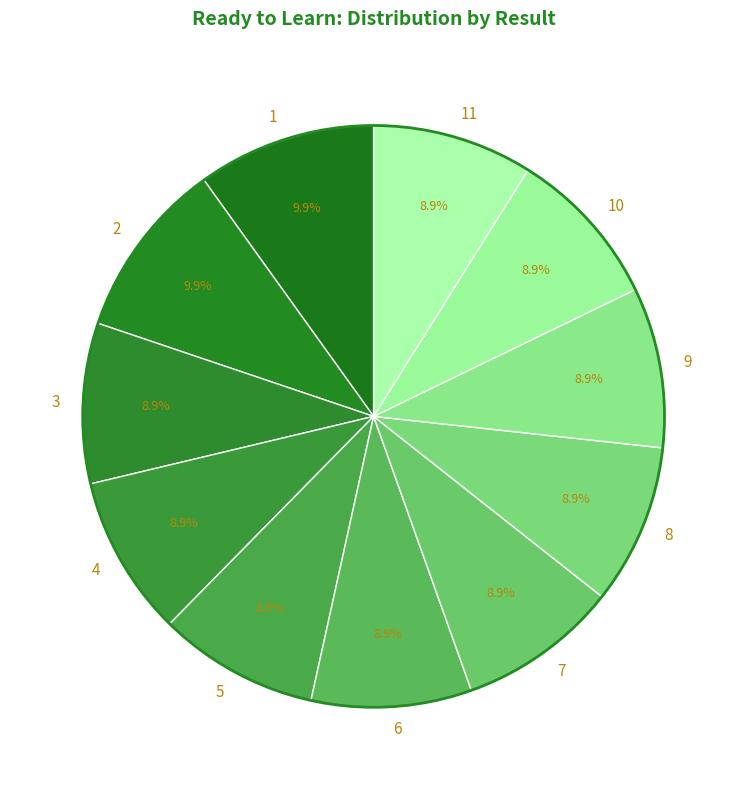

To the nearest percent, what is the difference between the largest and smallest slice percentages?

1%